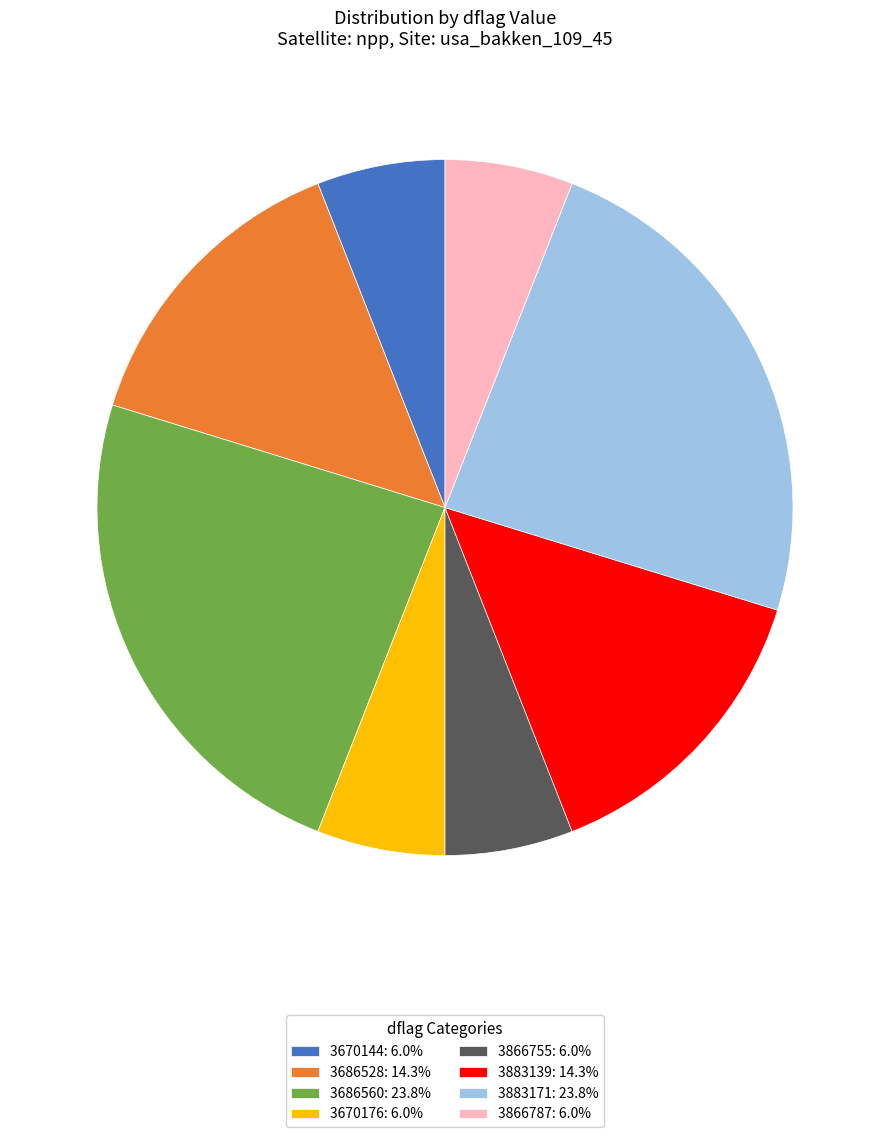

How many slices are in this pie chart?

8